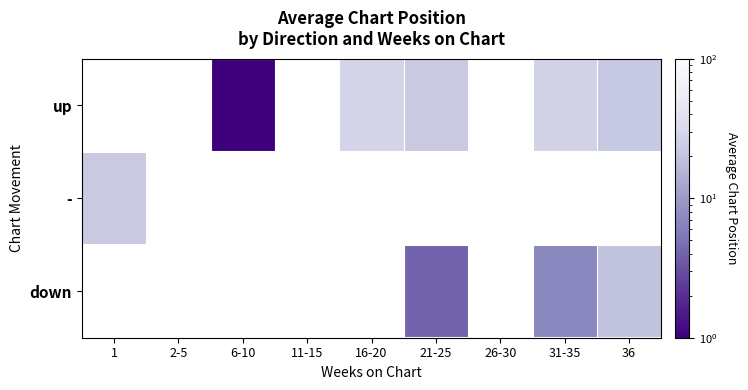

Which label corresponds to the smallest value in the chart?

6-10